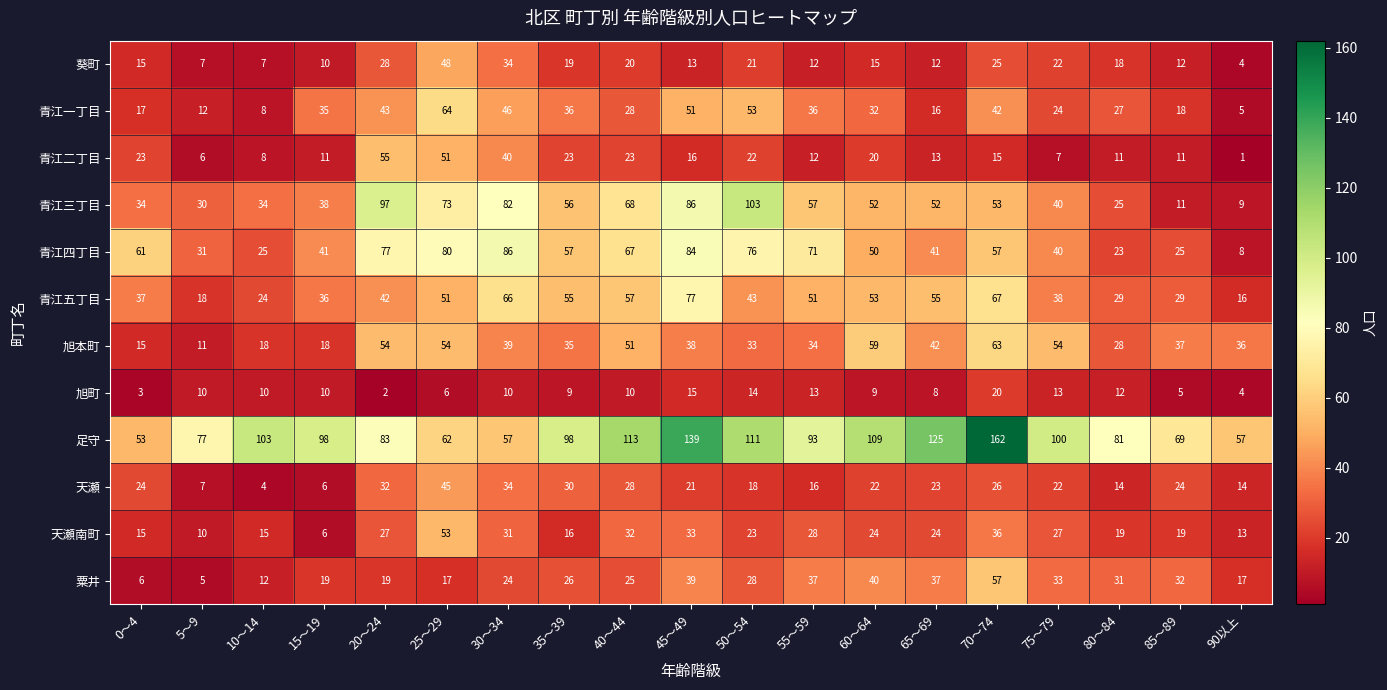

Rank the series by their maximum value, from lowest to highest.

旭町, 天瀬, 葵町, 天瀬南町, 青江二丁目, 粟井, 旭本町, 青江一丁目, 青江五丁目, 青江四丁目, 青江三丁目, 足守